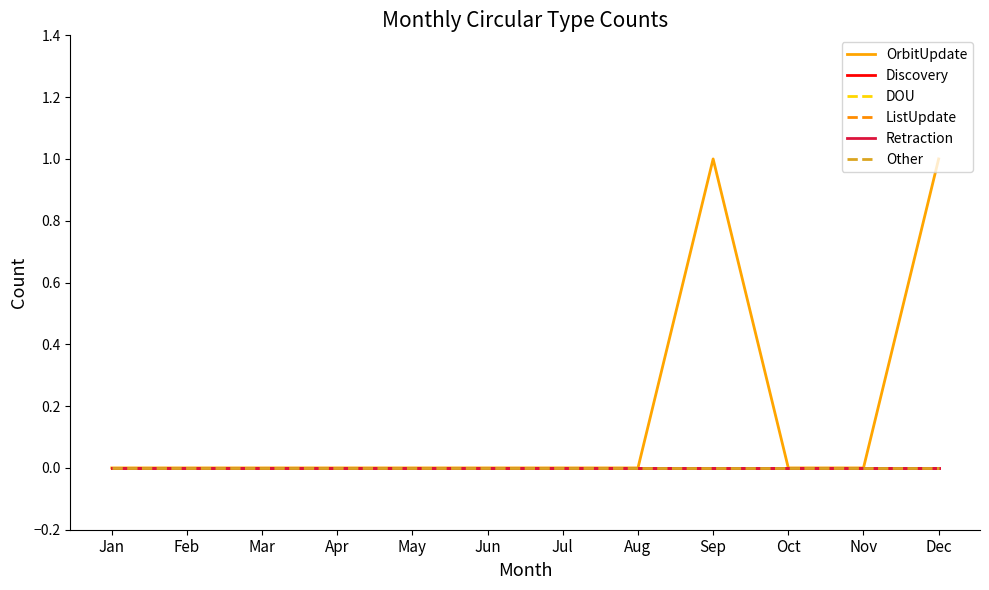

At which category is the sum across all series the highest?

Sep